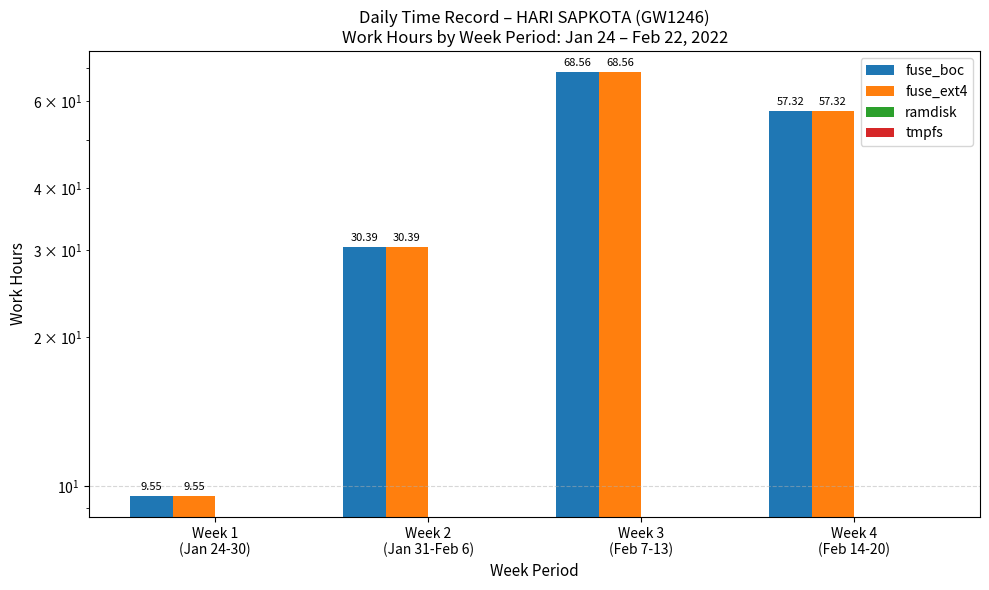

Between Week 1
(Jan 24-30) and Week 2
(Jan 31-Feb 6), which series saw the biggest shift?

fuse_boc